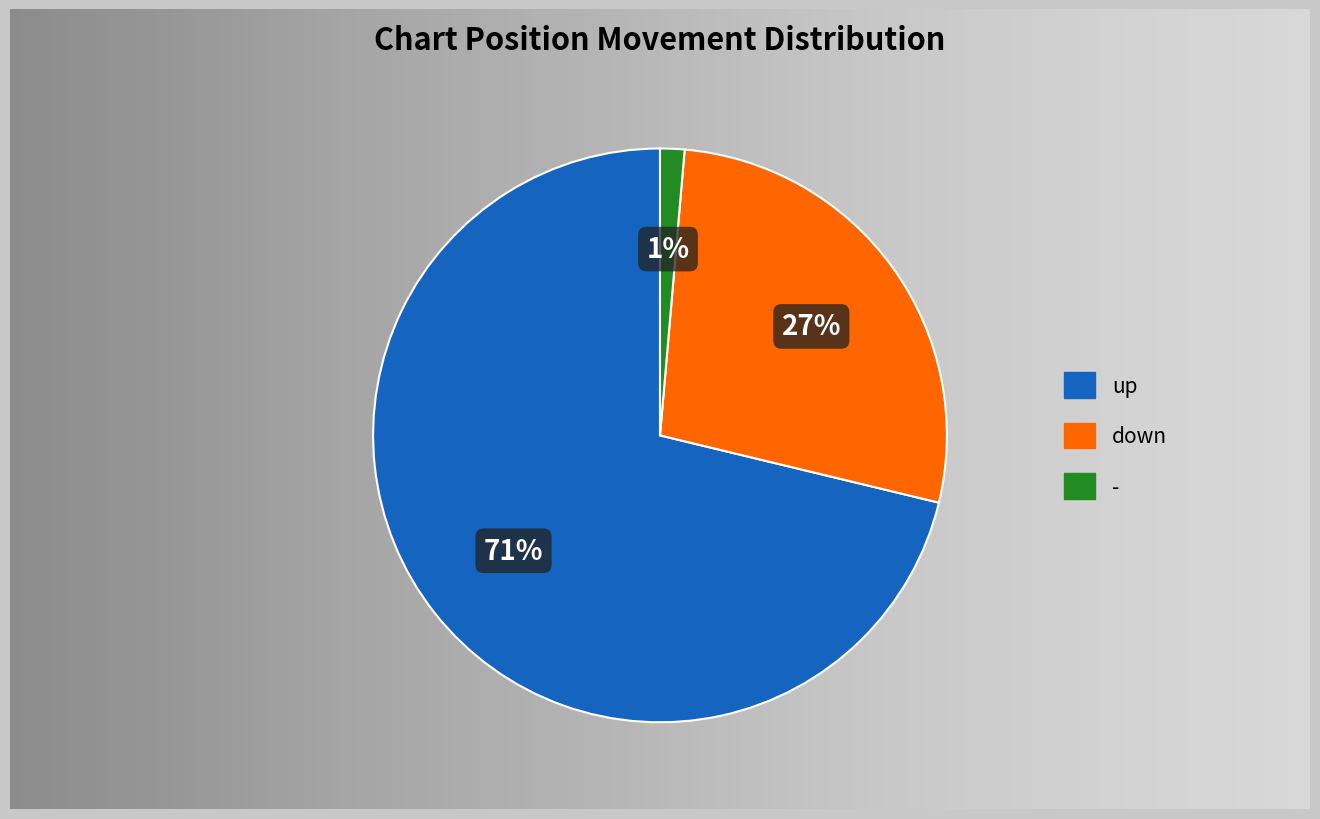

Which has a higher value, down or -?

down